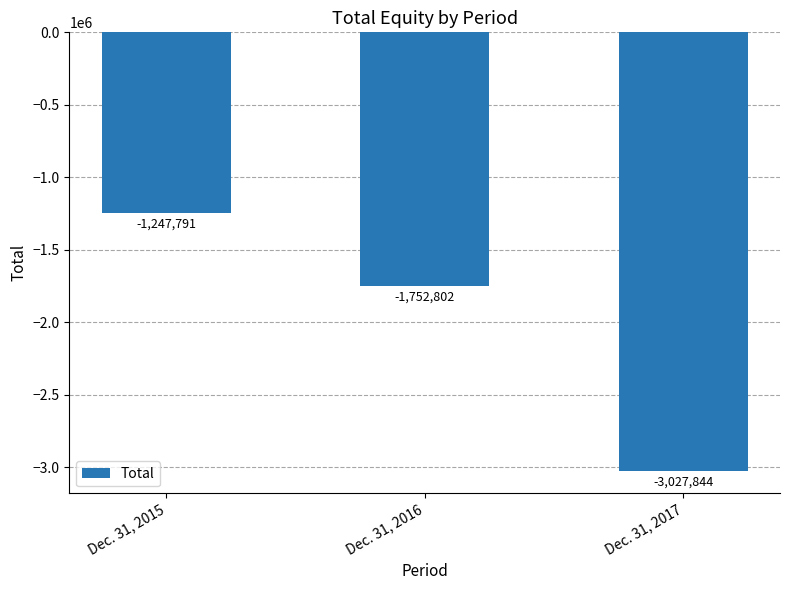

How many bars are there in total?

3